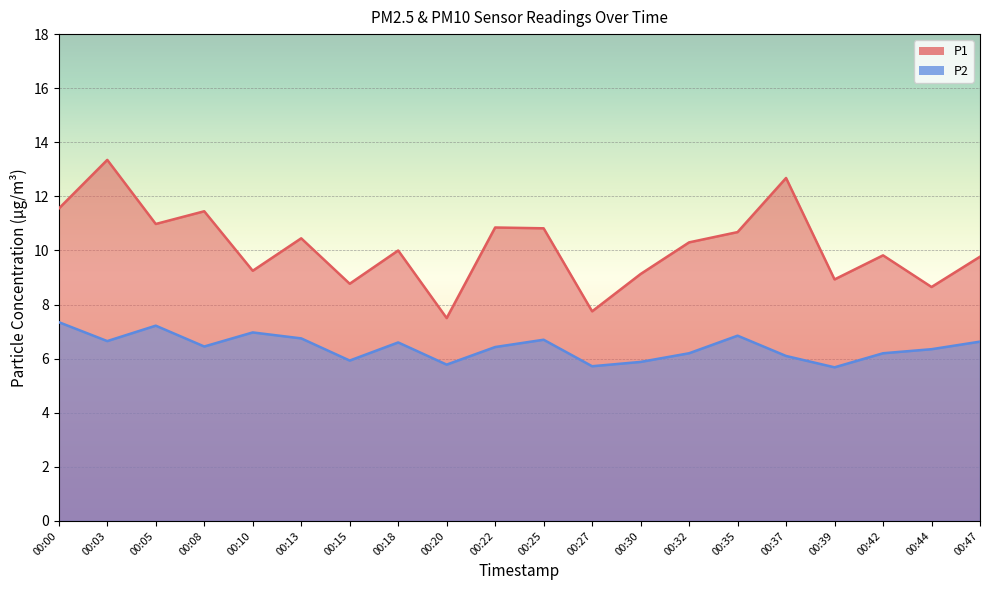

Reading right to left, extract all data points from this chart.

P1: 00:47=9.8	00:44=8.7	00:42=9.8	00:39=8.9	00:37=12.7	00:35=10.7	00:32=10.3	00:30=9.1	00:27=7.8	00:25=10.8	00:22=10.8	00:20=7.5	00:18=10.0	00:15=8.8	00:13=10.4	00:10=9.2	00:08=11.4	00:05=11.0	00:03=13.3	00:00=11.6
P2: 00:47=6.6	00:44=6.3	00:42=6.2	00:39=5.7	00:37=6.1	00:35=6.8	00:32=6.2	00:30=5.9	00:27=5.7	00:25=6.7	00:22=6.4	00:20=5.8	00:18=6.6	00:15=5.9	00:13=6.8	00:10=7.0	00:08=6.5	00:05=7.2	00:03=6.7	00:00=7.3